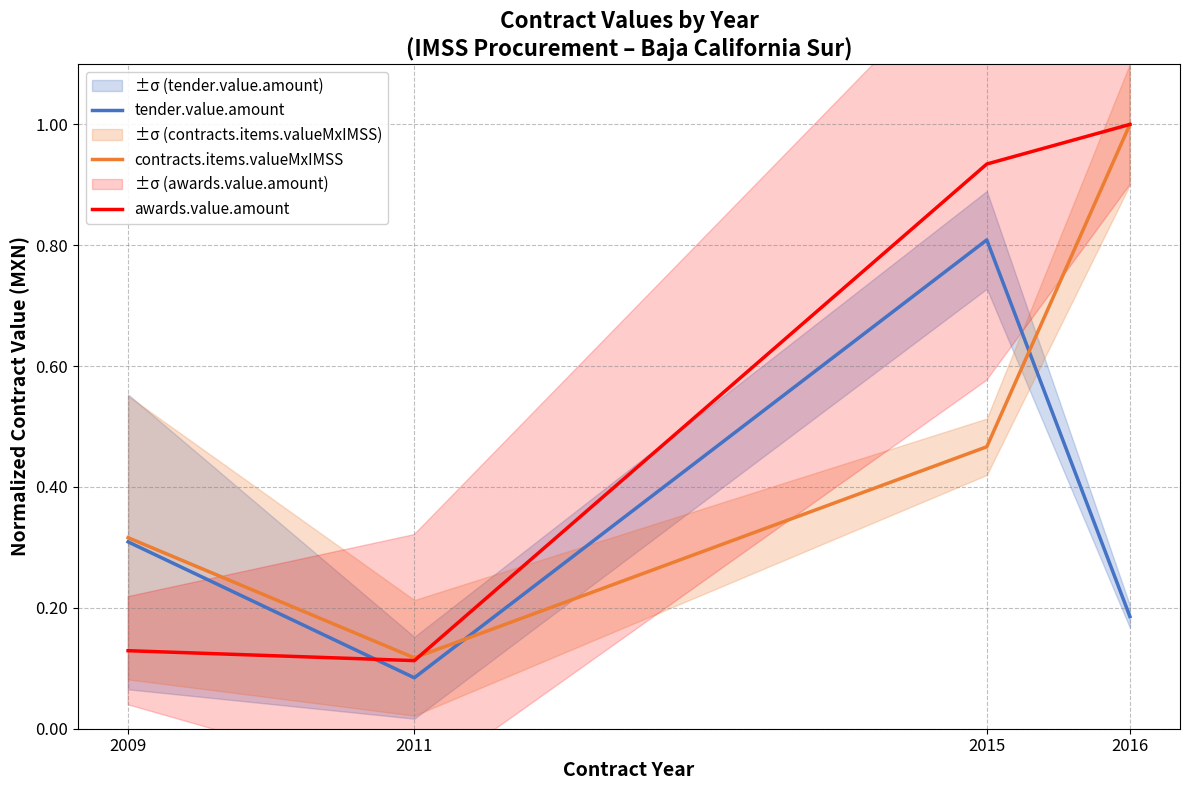

Reading right to left, extract all data points from this chart.

tender.value.amount: 0.2	0.8	0.1	0.3
contracts.items.valueMxIMSS: 1.0	0.5	0.1	0.3
awards.value.amount: 1.0	0.9	0.1	0.1